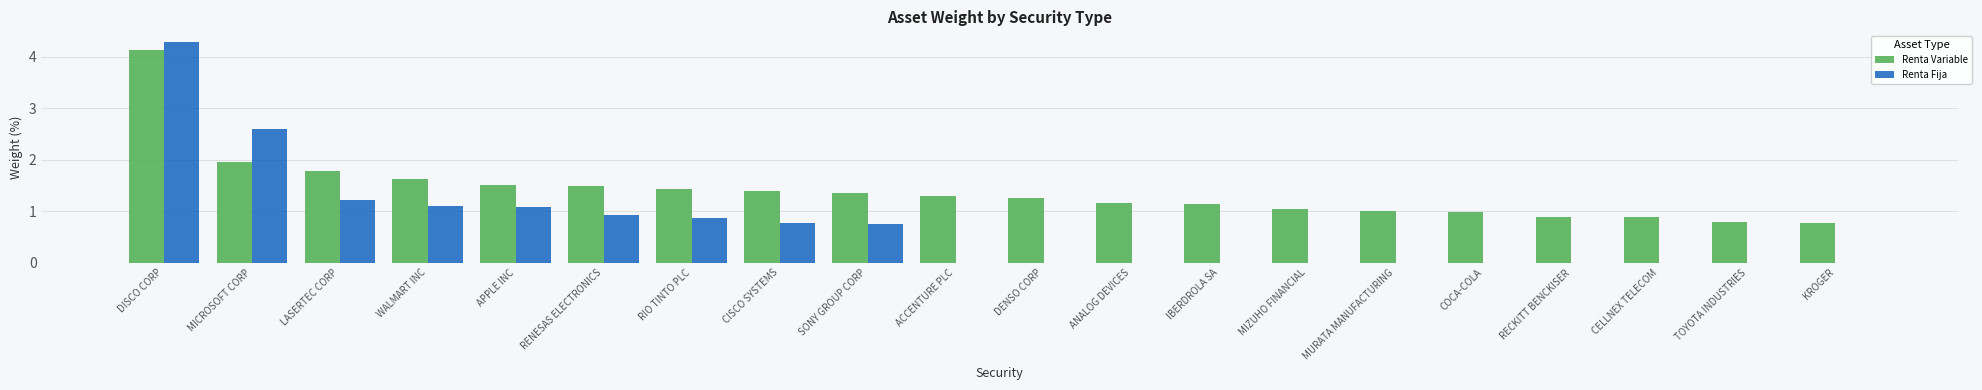

At which category is the sum across all series the highest?

DISCO CORP